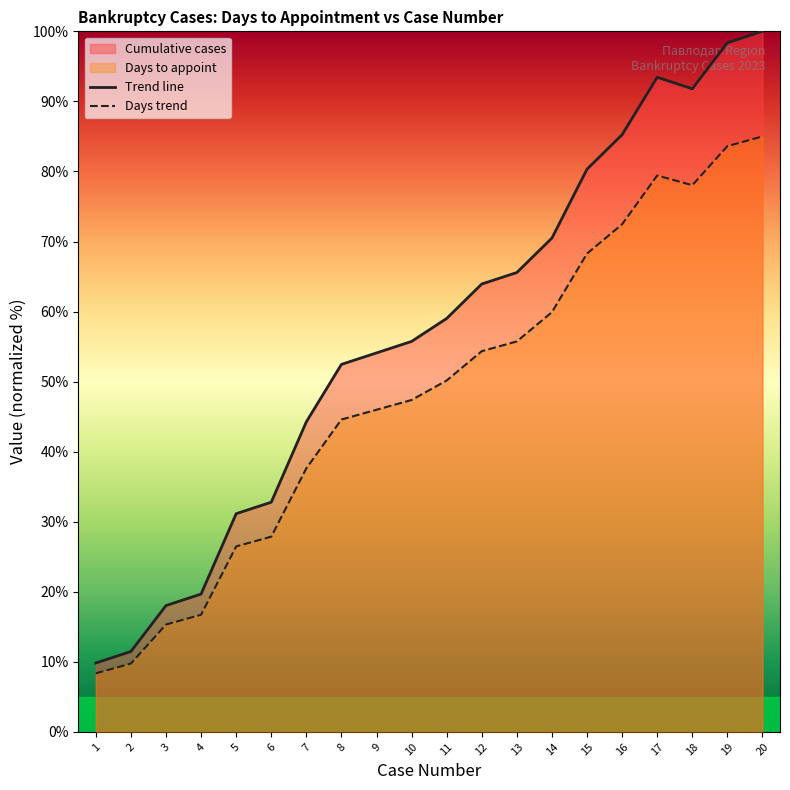

At which category is the sum across all series the highest?

20